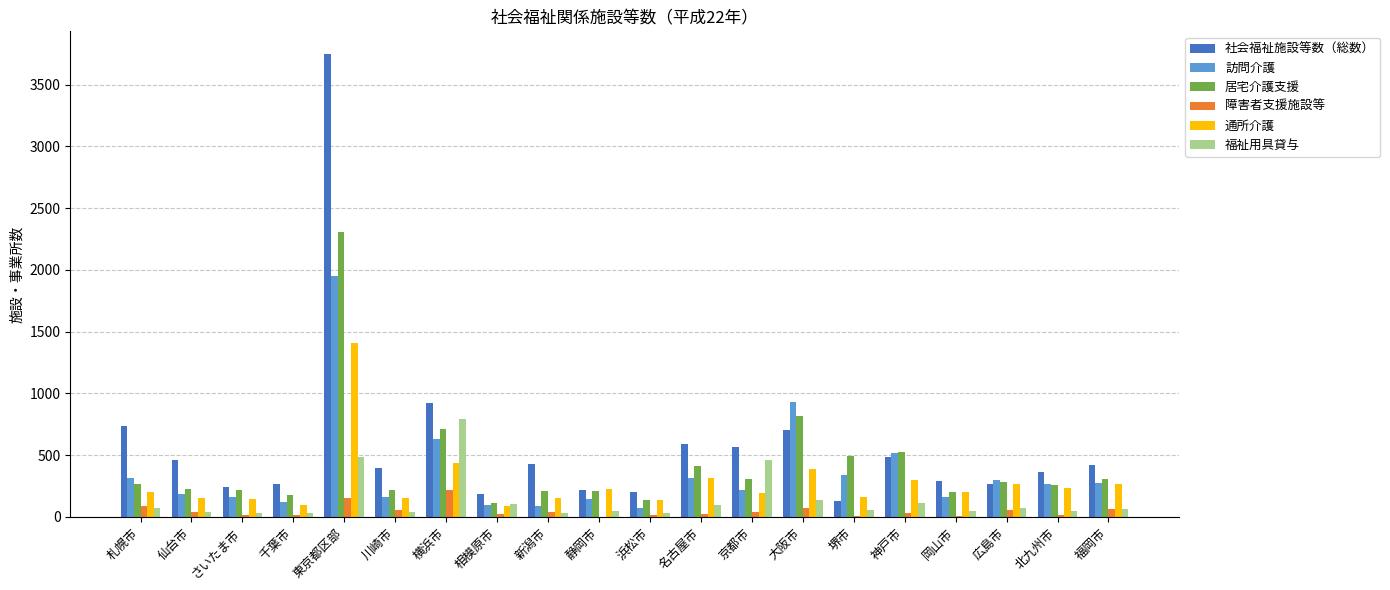

Which series has the widest spread of values?

社会福祉施設等数（総数）